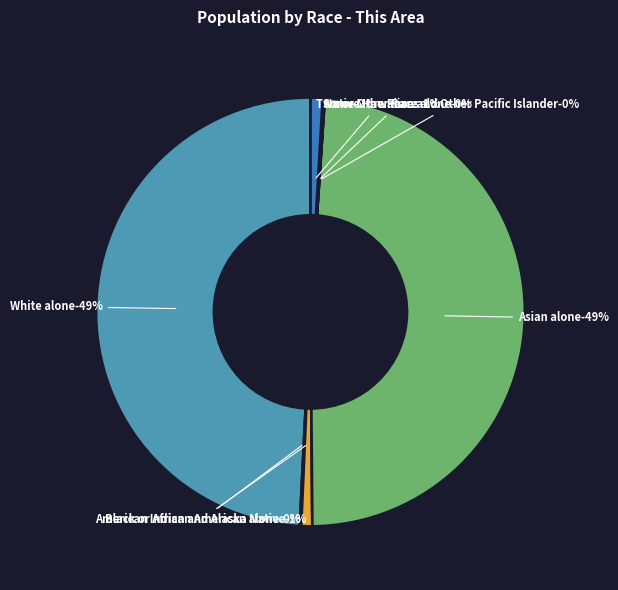

To the nearest percent, what is the combined percentage of Asian alone and American Indian and Alaska Native?

50%